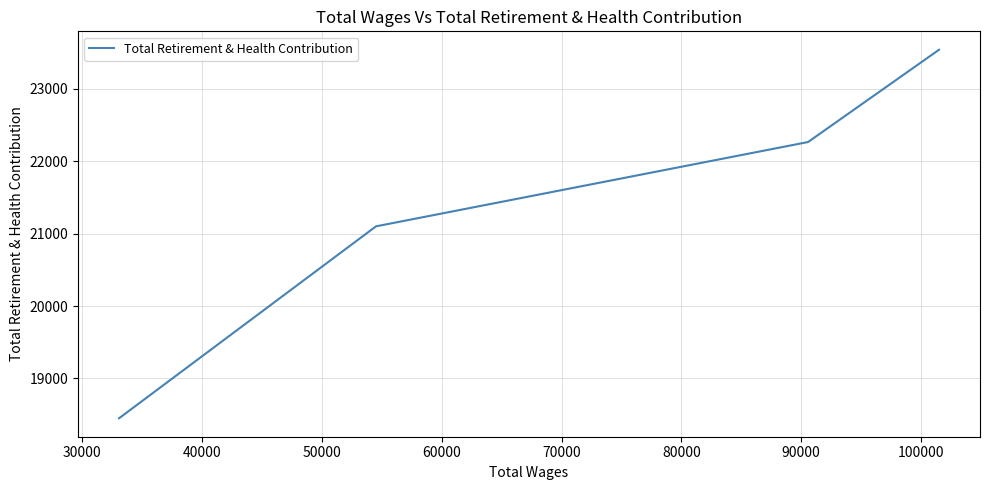

What is the smallest value displayed?

18450